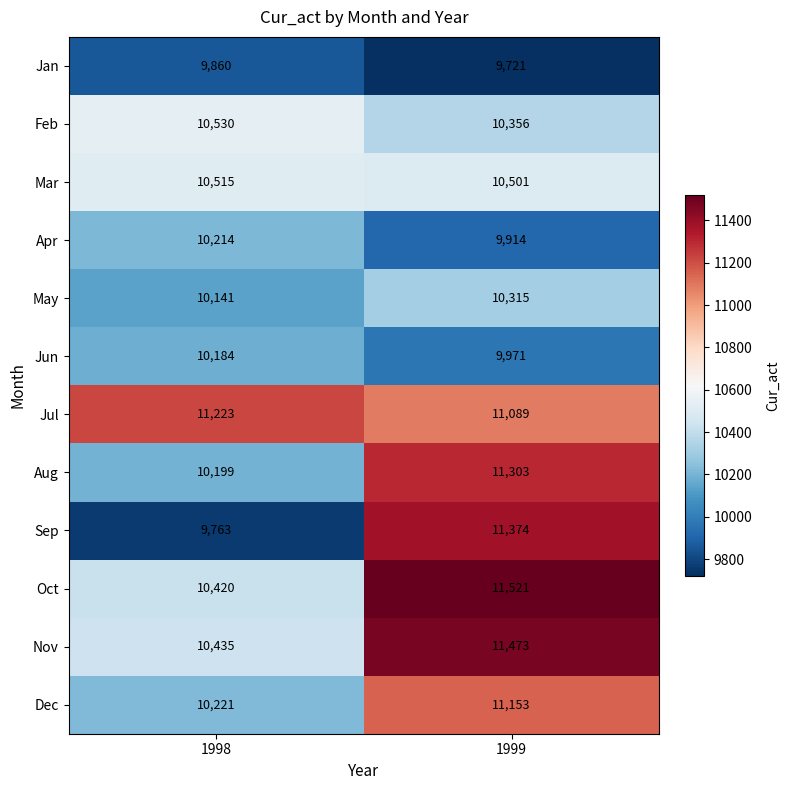

What is the average value of the Nov series?

10954